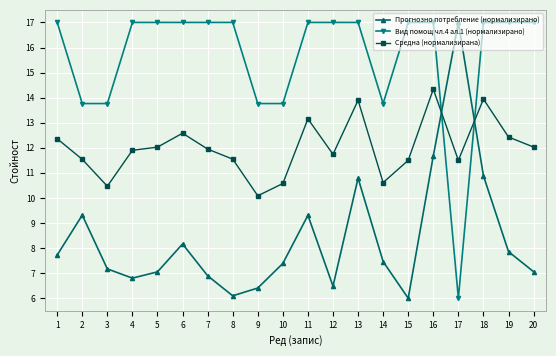

Reading left to right, list all the values displayed in this chart.

Прогнозно потребление (нормализирано): 7.7	9.3	7.2	6.8	7.1	8.2	6.9	6.1	6.4	7.4	9.3	6.5	10.8	7.5	6.0	11.7	17.0	10.9	7.9	7.1
Вид помощ чл.4 ал.1 (нормализирано): 17.0	13.8	13.8	17.0	17.0	17.0	17.0	17.0	13.8	13.8	17.0	17.0	17.0	13.8	17.0	17.0	6.0	17.0	17.0	17.0
Средна (нормализирана): 12.4	11.5	10.5	11.9	12.0	12.6	11.9	11.5	10.1	10.6	13.2	11.7	13.9	10.6	11.5	14.3	11.5	13.9	12.4	12.0